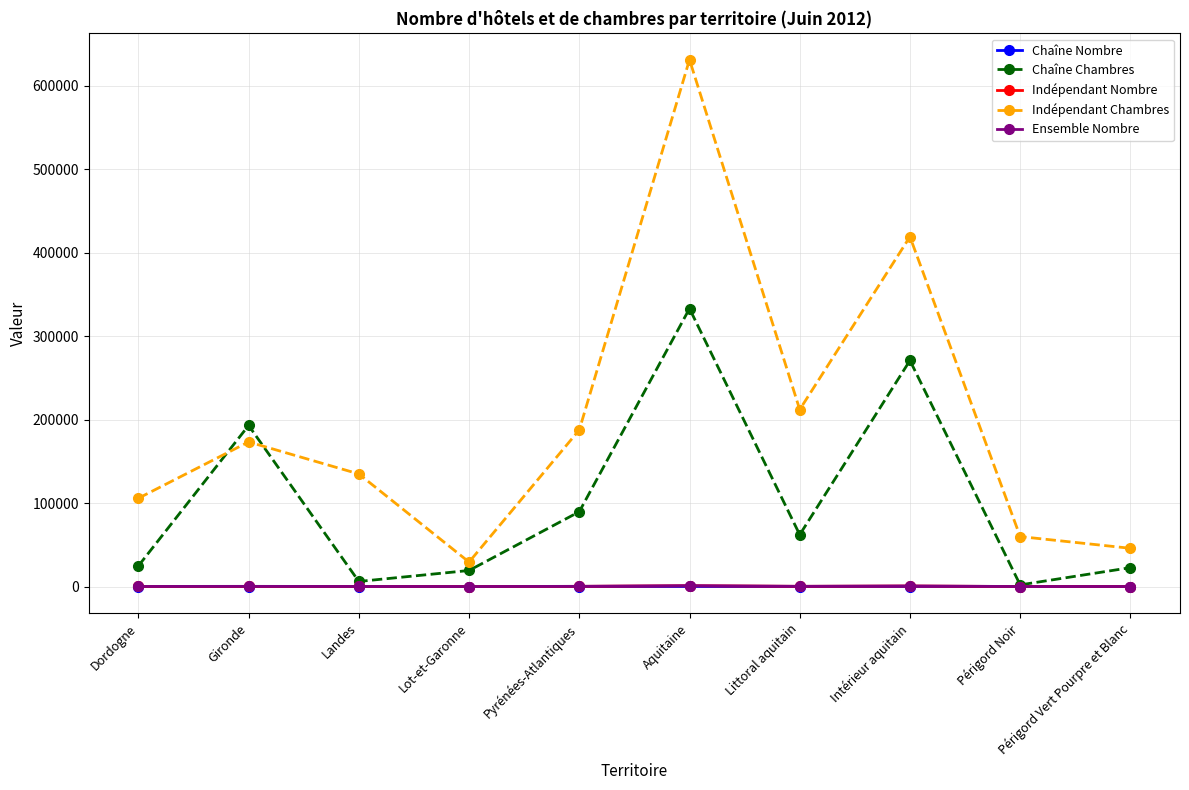

Where does the Chaîne Nombre series first go above 29?

Gironde